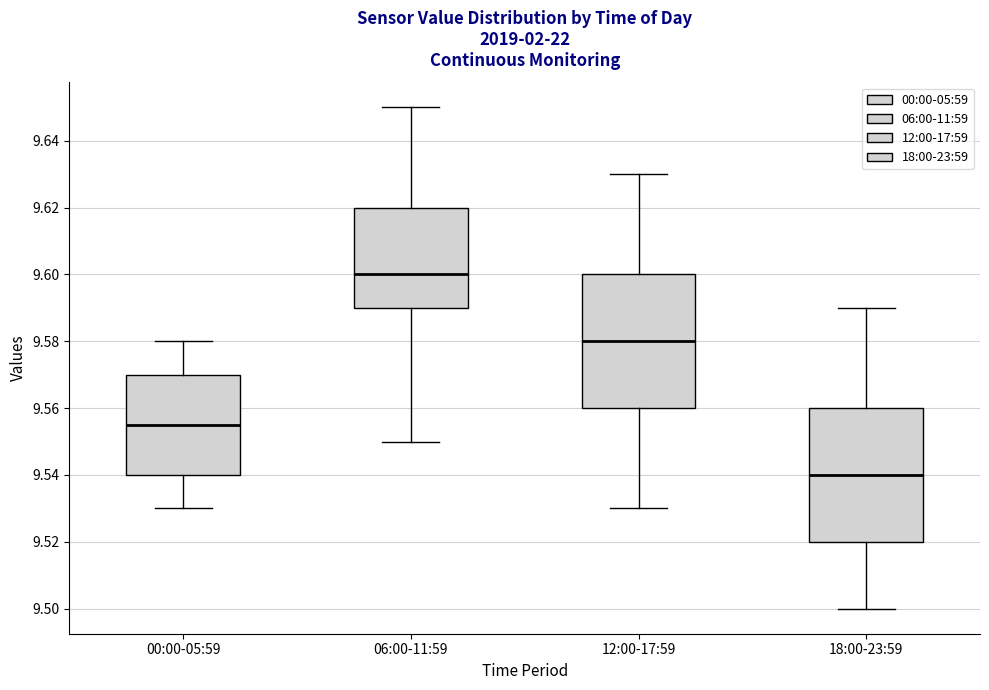

Reading left to right, transcribe this box plot: for each box, give where its median line is, the range the box spans, and where its two whiskers end, as read against the y-axis. The values are not printed on the chart, so give them approximately, as read against the axis.

00:00-05:59: median 9.556, box 9.540 to 9.570, whiskers 9.530 to 9.580
06:00-11:59: median 9.600, box 9.590 to 9.620, whiskers 9.550 to 9.650
12:00-17:59: median 9.580, box 9.560 to 9.600, whiskers 9.530 to 9.630
18:00-23:59: median 9.540, box 9.520 to 9.560, whiskers 9.500 to 9.590